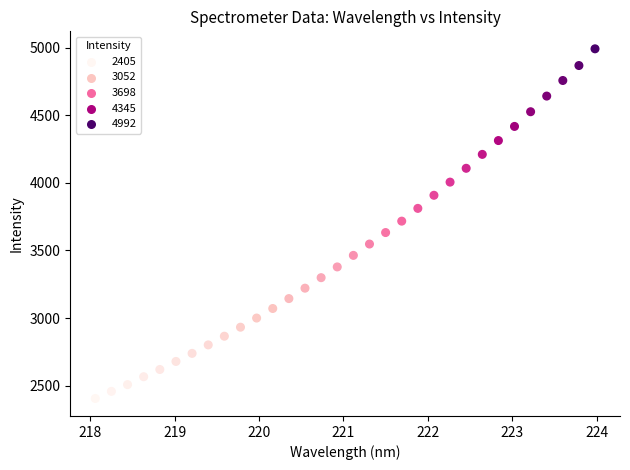

What is the range of X values (max minus min)?

5.9